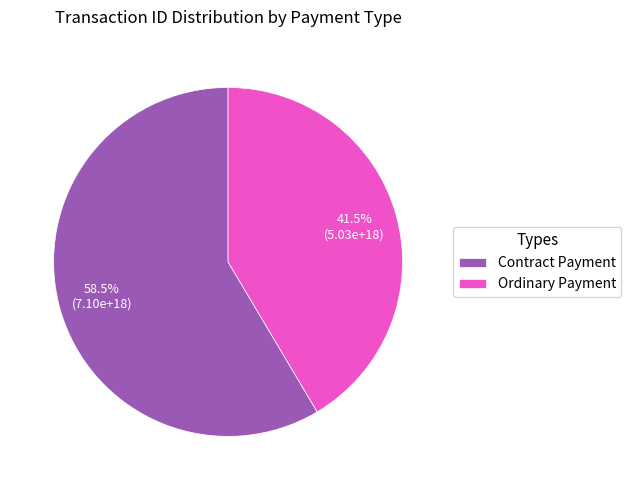

What percentage is NOT represented by Ordinary Payment?

58.5%